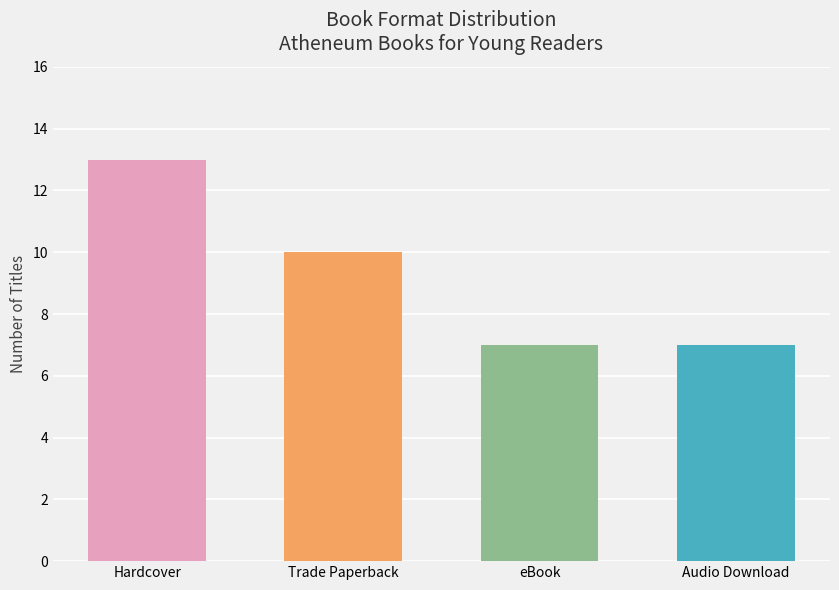

Reading left to right, transcribe all the data shown in this chart.

13	10	7	7